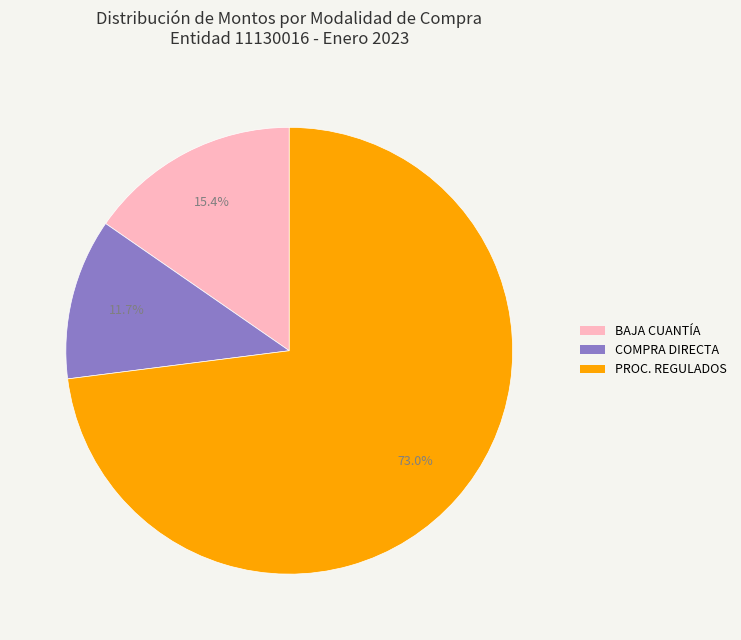

Does any single category account for the majority?

Yes